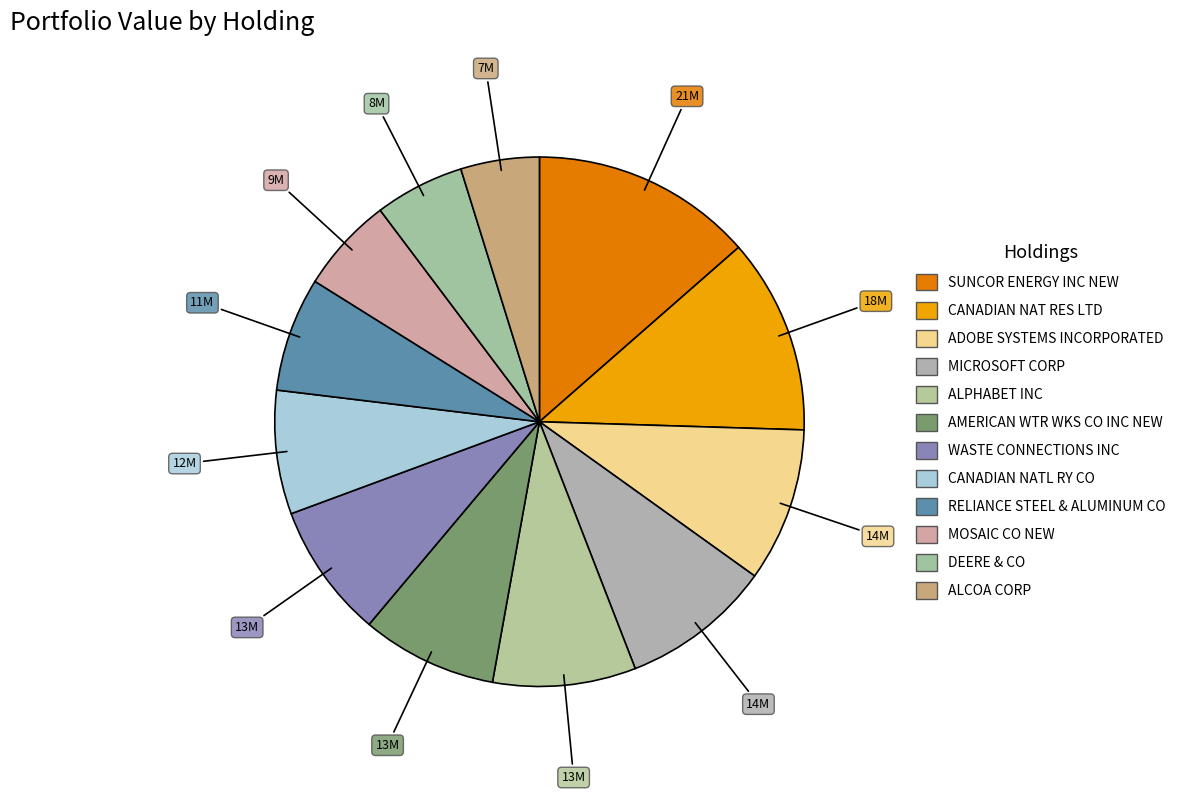

How many slices are in this pie chart?

12